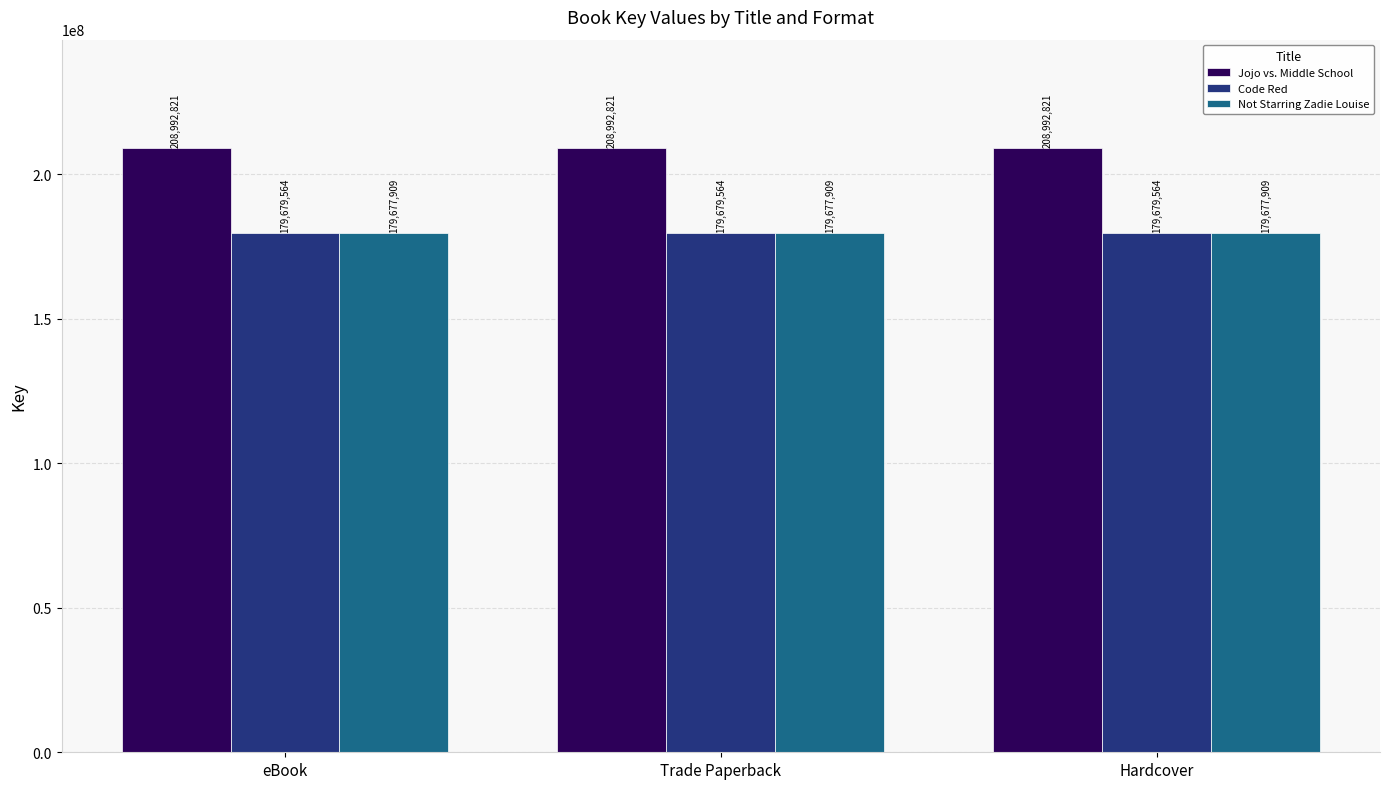

Is the value of Jojo vs. Middle School at Hardcover greater than the value of Code Red at eBook?

Yes